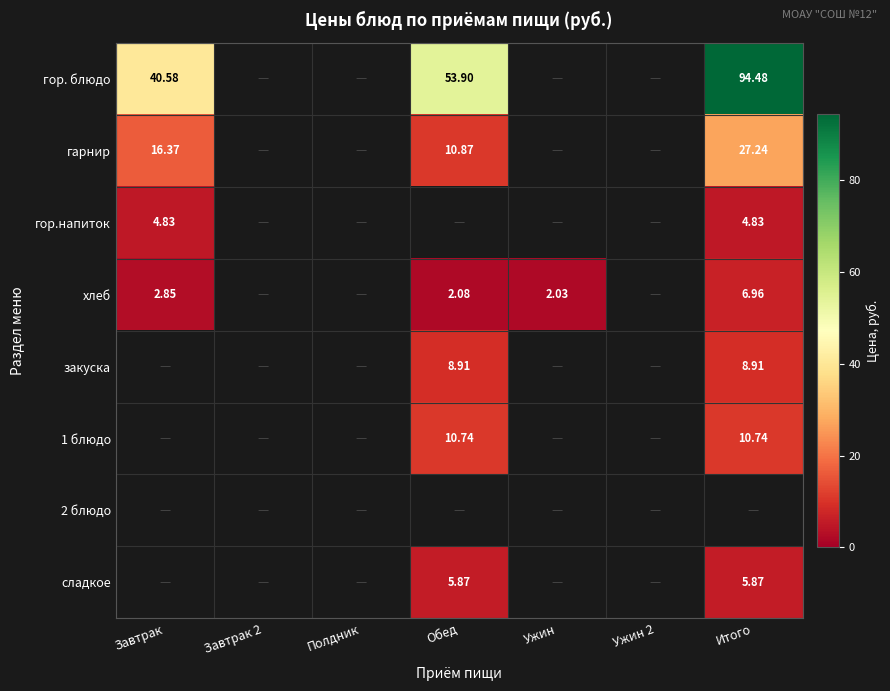

True or false: сладкое has a value of 8.0 at Обед.

False